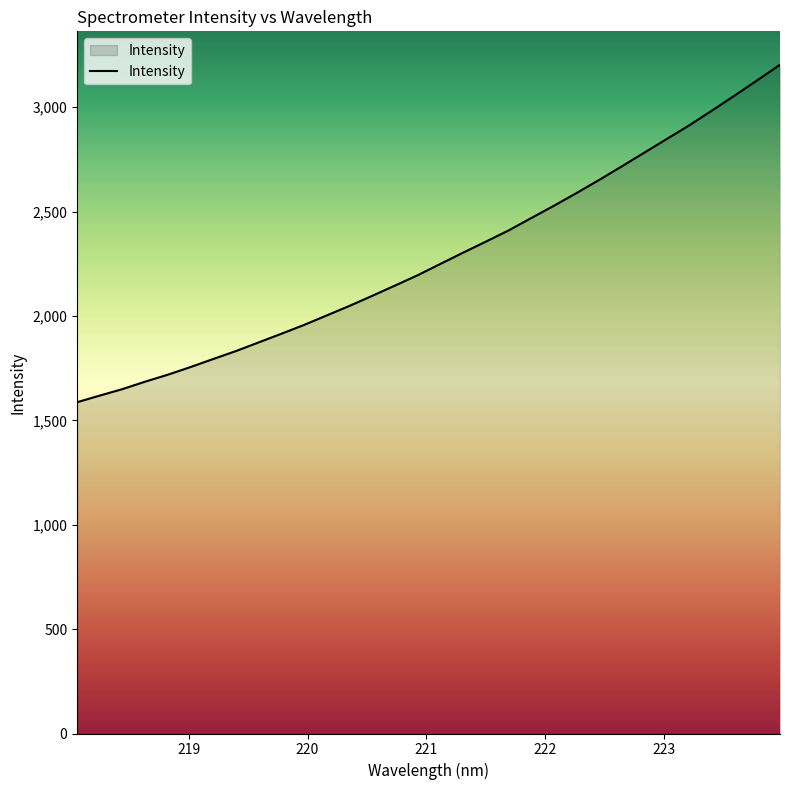

How many values are below 2248?

16